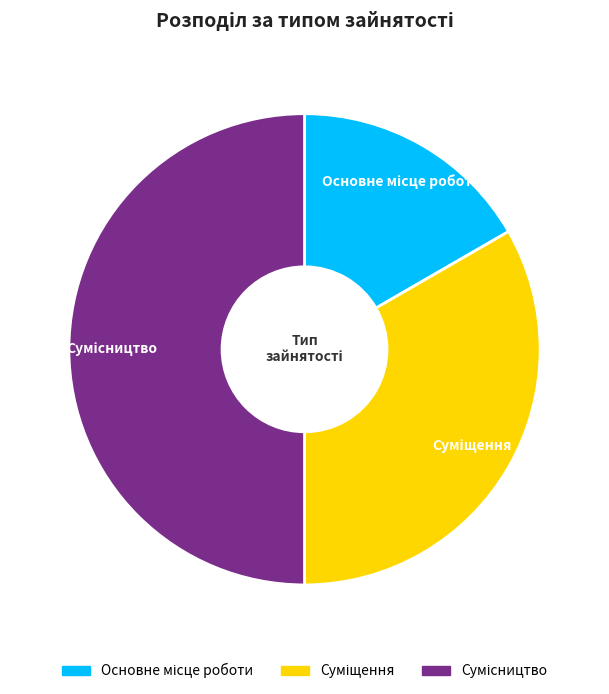

Which has a higher value, Сумісництво or Суміщення?

Сумісництво